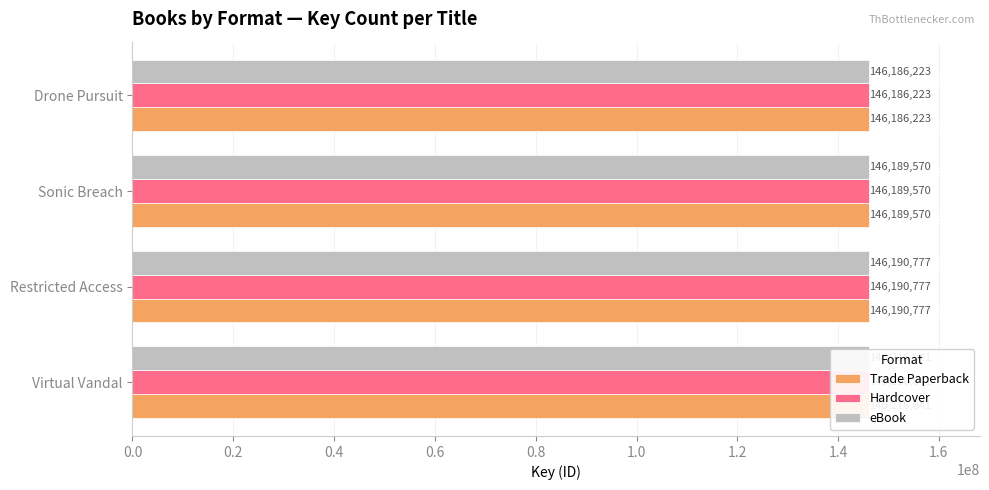

At how many categories does at least one series exceed 146200266?

1